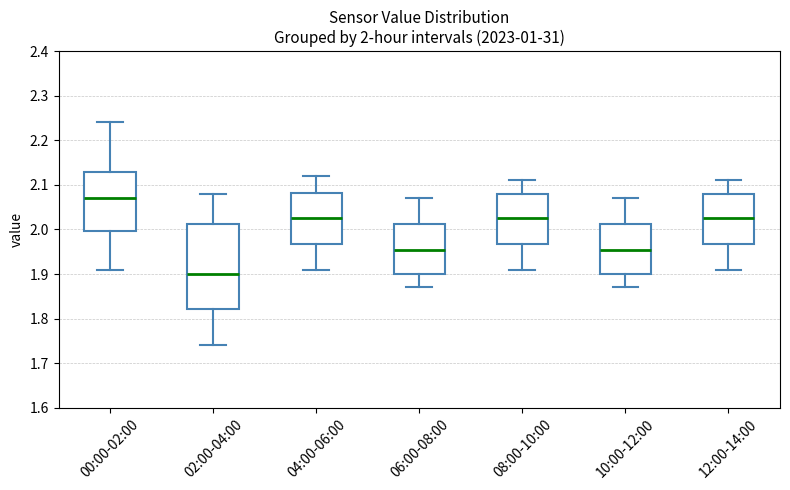

Which box's median line is the highest?

00:00-02:00